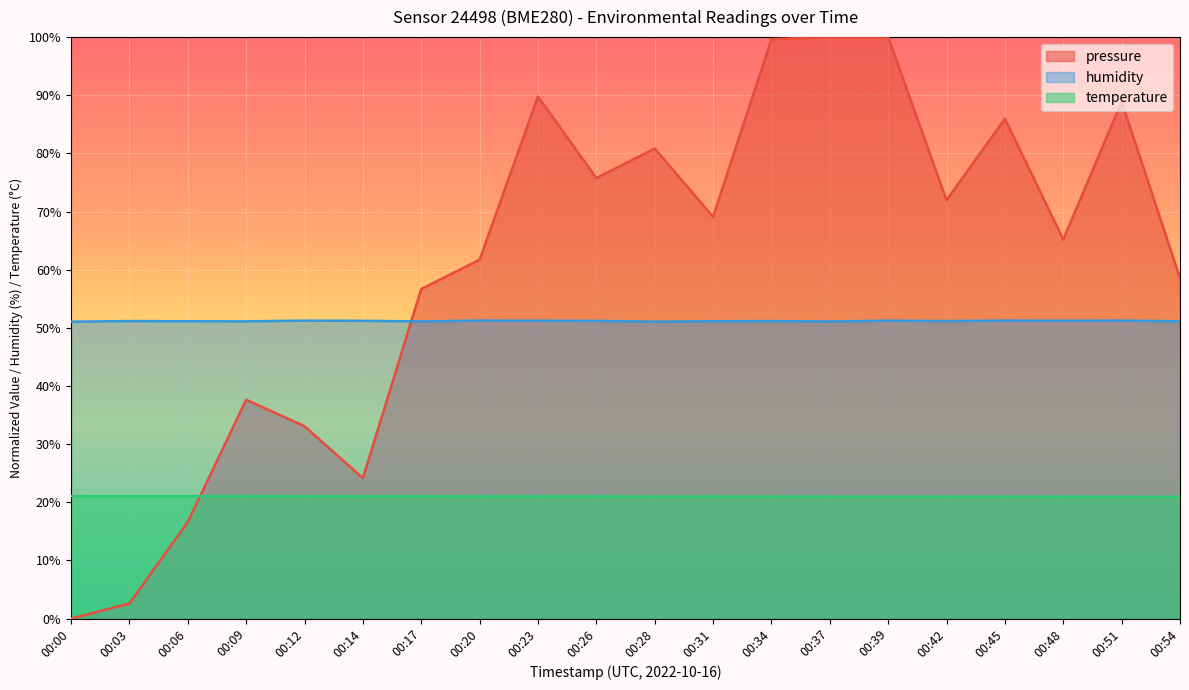

The pressure series shows 16.6 at 00:06. True or false?

True